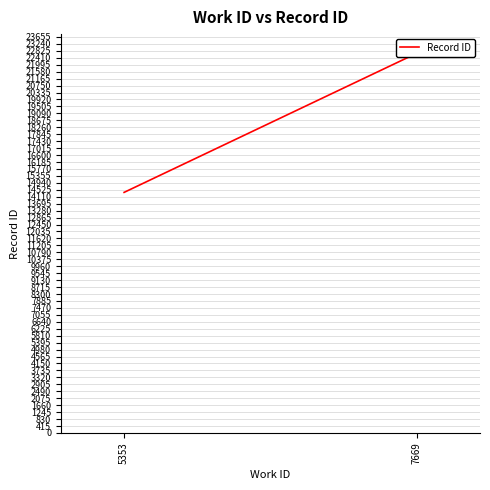

Does the chart have visible grid lines?

Yes